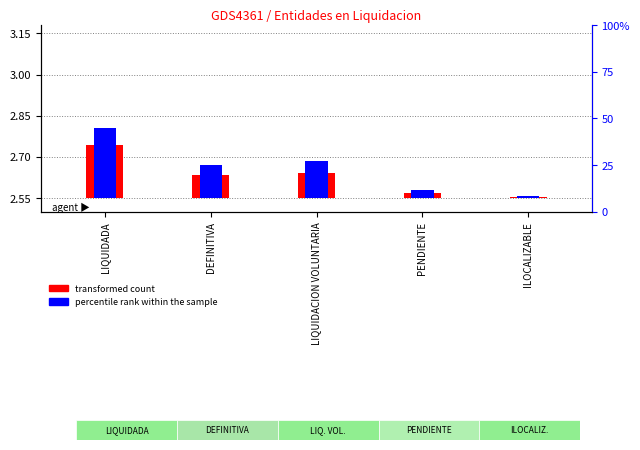

Does the chart contain stacked bars?

No